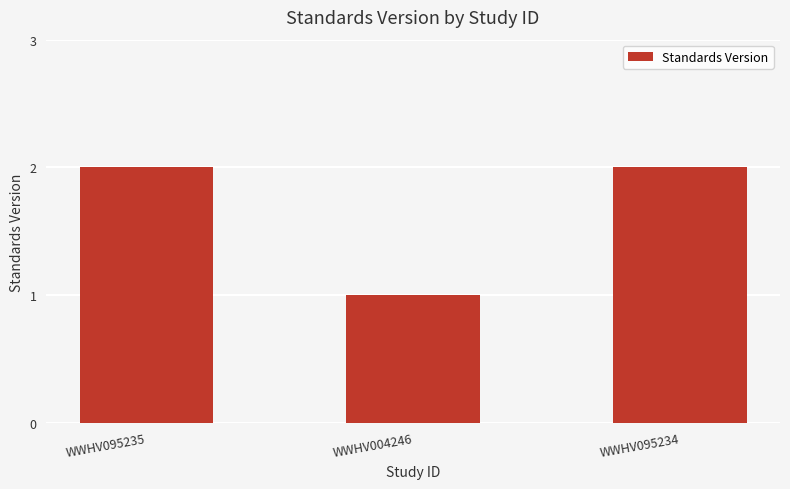

The chart shows a value of 2 at WWHV004246. True or false?

False